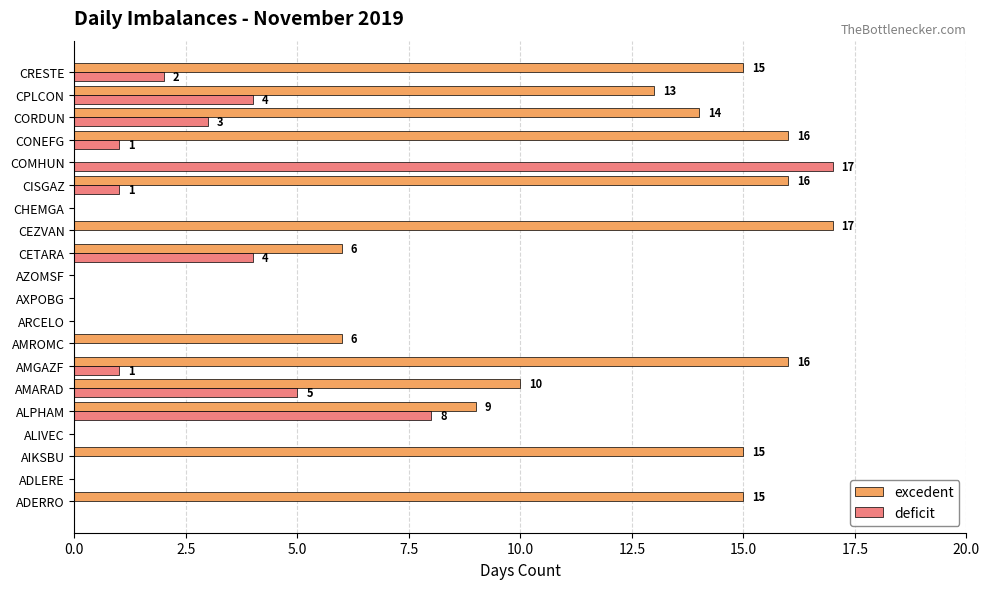

Which series changed the most between ADLERE and CORDUN?

excedent